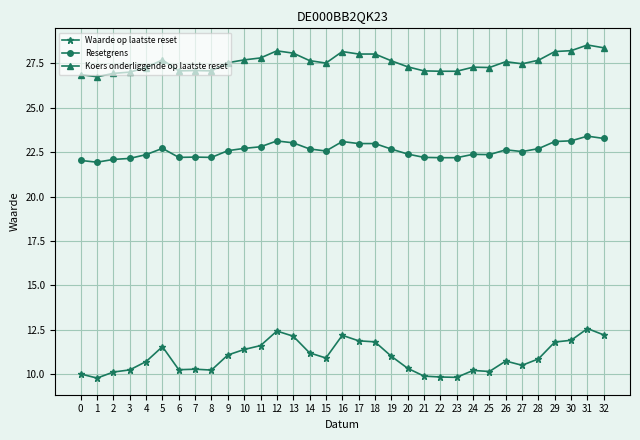

What is the total value across all series at 8?

59.5